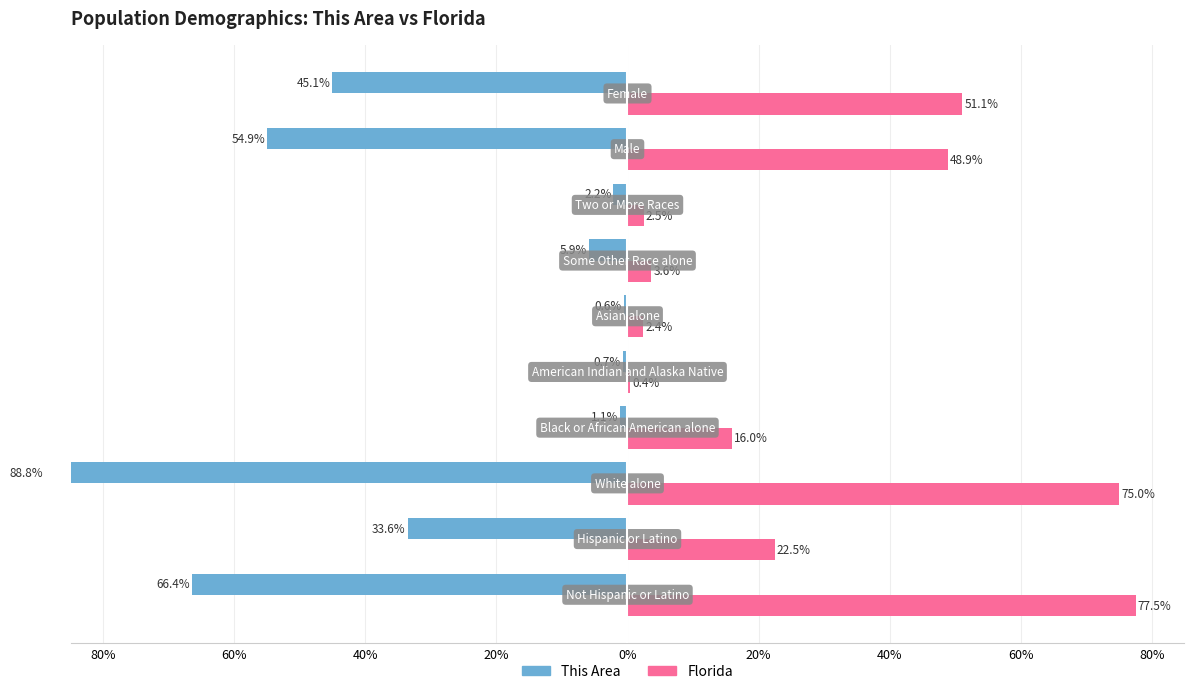

How many data points in This Area are less than -5?

6